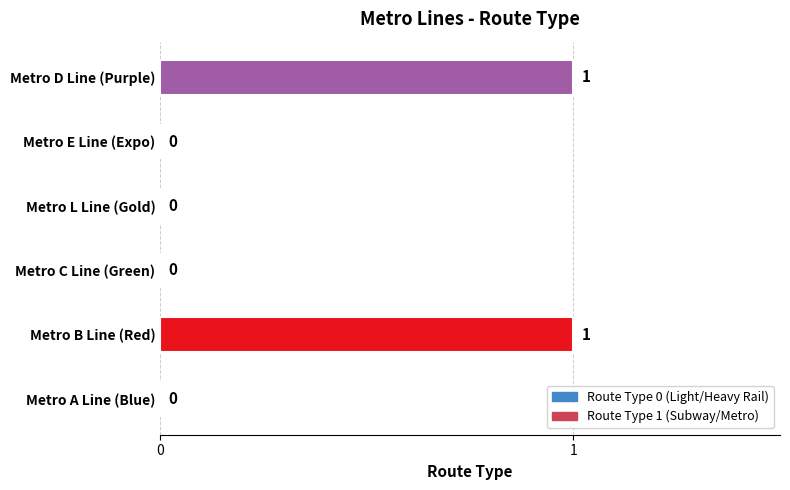

Reading bottom to top, list all the values displayed in this chart.

Metro A Line (Blue)=0	Metro B Line (Red)=1	Metro C Line (Green)=0	Metro L Line (Gold)=0	Metro E Line (Expo)=0	Metro D Line (Purple)=1